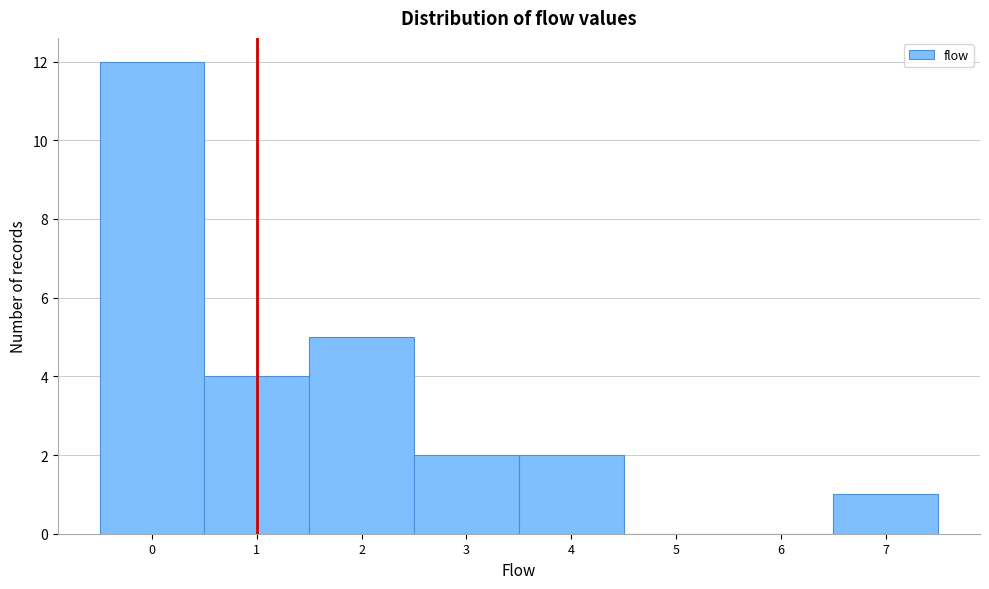

Reading left to right, list every bar in this chart as the range it spans on the x-axis followed by its height. The values are not printed on the chart, so give them approximately, as read against the axis.

-0.5 to 0.5: 12
0.5 to 1.5: 4
1.5 to 2.5: 5
2.5 to 3.5: 2
3.5 to 4.5: 2
4.5 to 5.5: 0
5.5 to 6.5: 0
6.5 to 7.5: 1